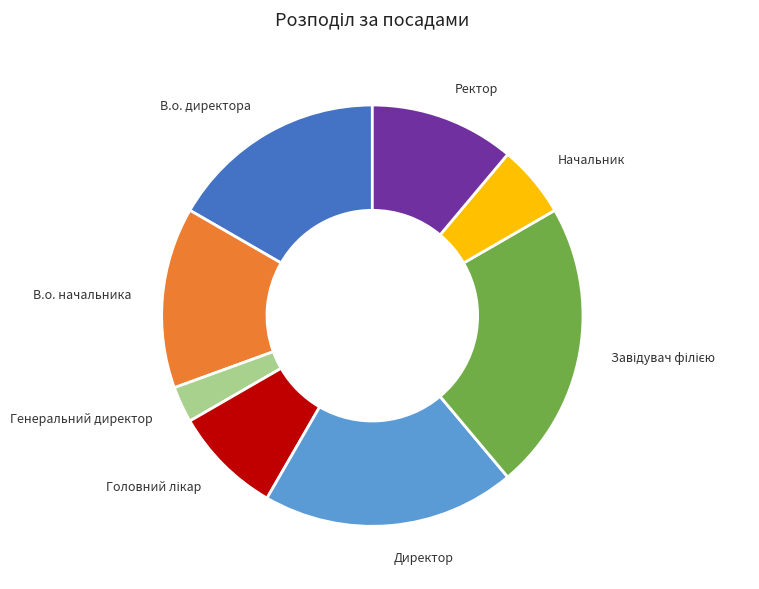

Which slice is the smallest?

Генеральний директор